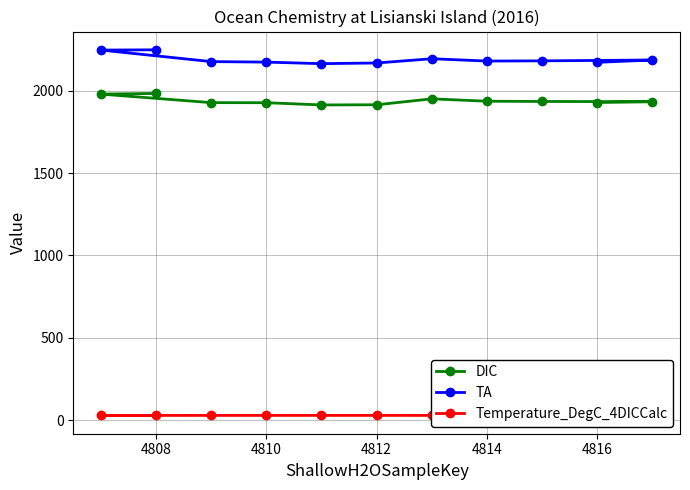

True or false: DIC and Temperature_DegC_4DICCalc cross at least once.

False